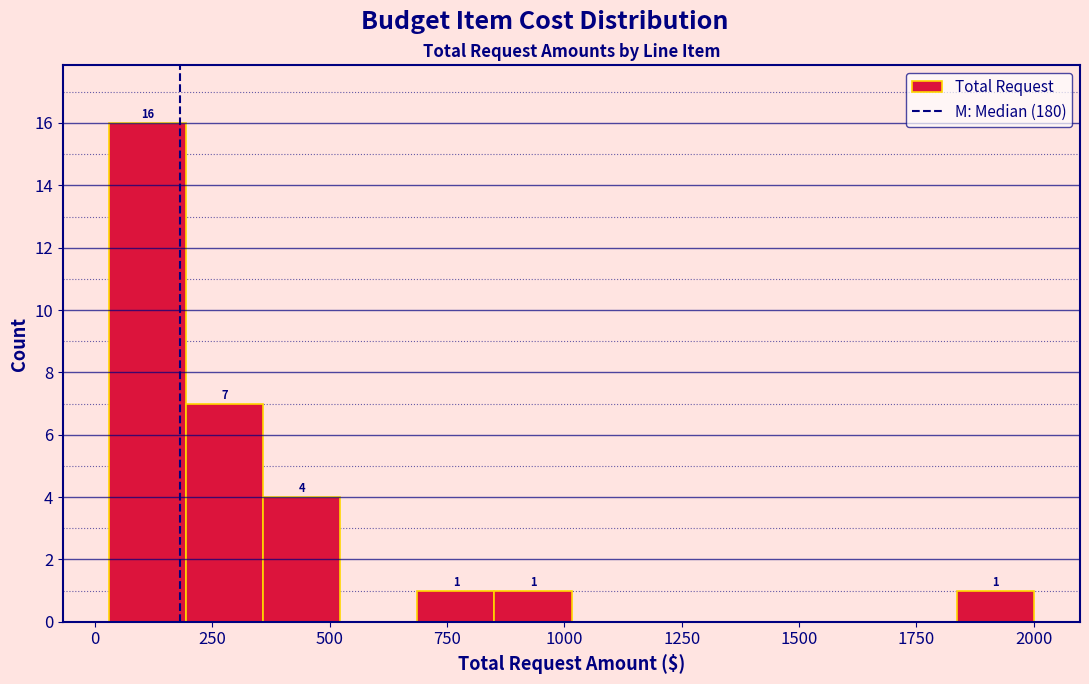

Read against the x-axis, roughly where is the centre of the tallest bar?

100